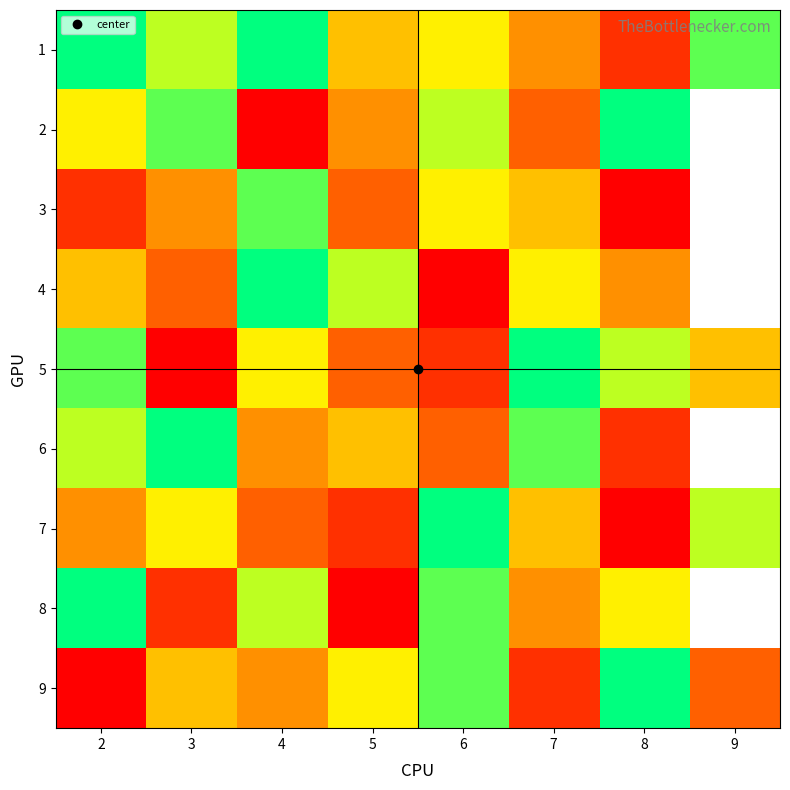

List the series in order of their peak value, lowest first.

3, 1, 2, 4, 5, 6, 7, 8, 9